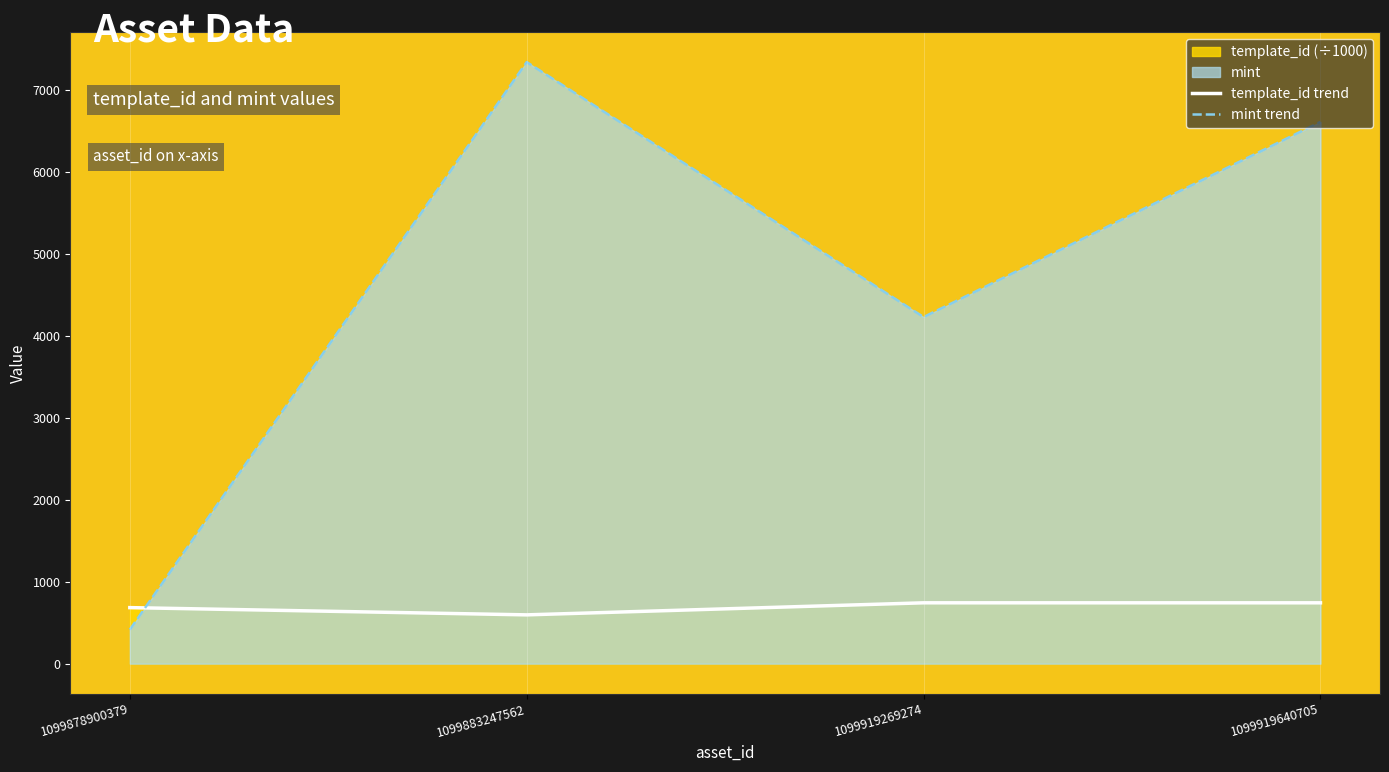

Reading left to right, what are all the values shown in this chart?

template_id trend: 1099878900379=683.6	1099883247562=595.2	1099919269274=742.3	1099919640705=742.3
mint trend: 1099878900379=415.0	1099883247562=7342.0	1099919269274=4230.0	1099919640705=6612.0